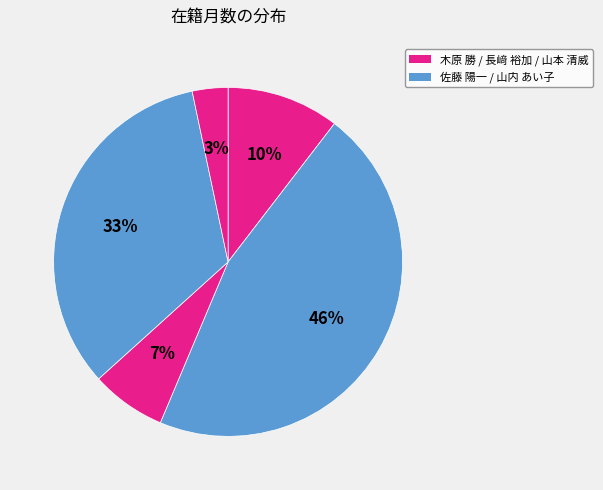

Count the number of slices in the pie.

5